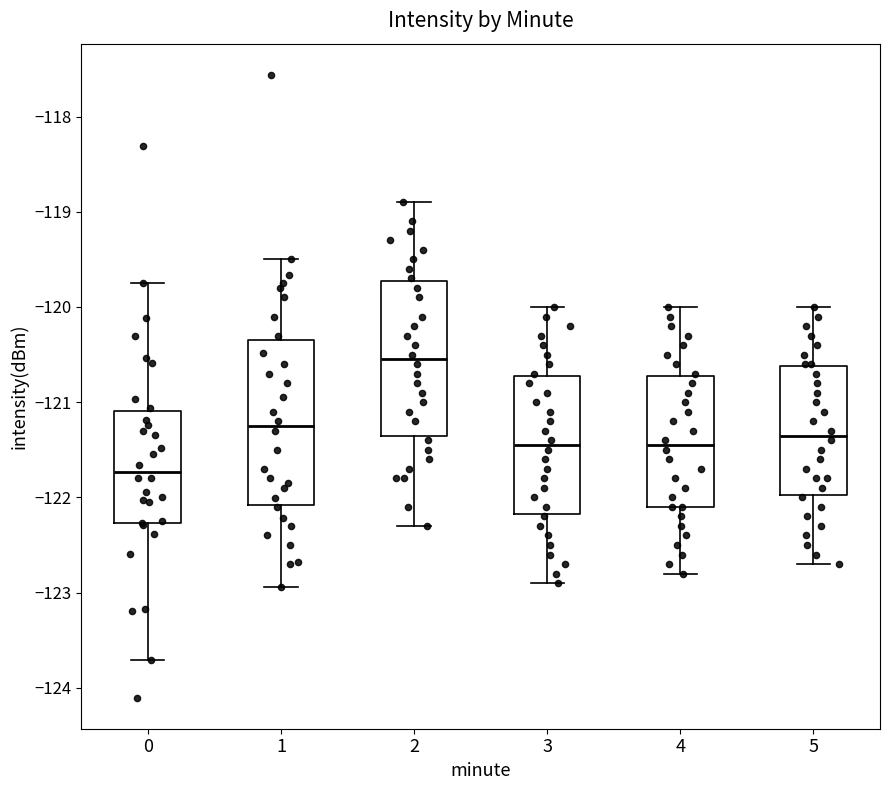

Reading left to right, read every box against the y-axis: the position of its median line, the range the box covers, and the ends of its whiskers. The values are not printed on the chart, so give them approximately, as read against the axis.

0: median -121.7, box -122.3 to -121.1, whiskers -123.7 to -119.7
1: median -121.2, box -122.1 to -120.3, whiskers -122.9 to -119.5
2: median -120.5, box -121.3 to -119.7, whiskers -122.3 to -118.9
3: median -121.4, box -122.2 to -120.7, whiskers -122.9 to -120.0
4: median -121.4, box -122.1 to -120.7, whiskers -122.8 to -120.0
5: median -121.3, box -122.0 to -120.6, whiskers -122.7 to -120.0